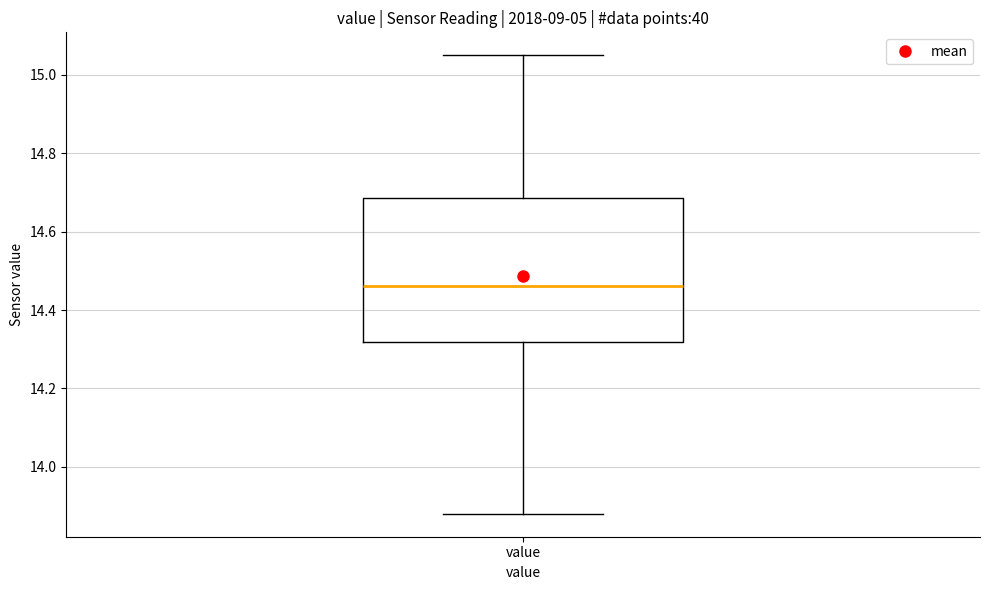

Read this box plot against the y-axis: the position of the median line, the range covered by the box, and the ends of both whiskers. The values are not printed on the chart, so give them approximately, as read against the axis.

median 14.46, box 14.32 to 14.68, whiskers 13.88 to 15.06